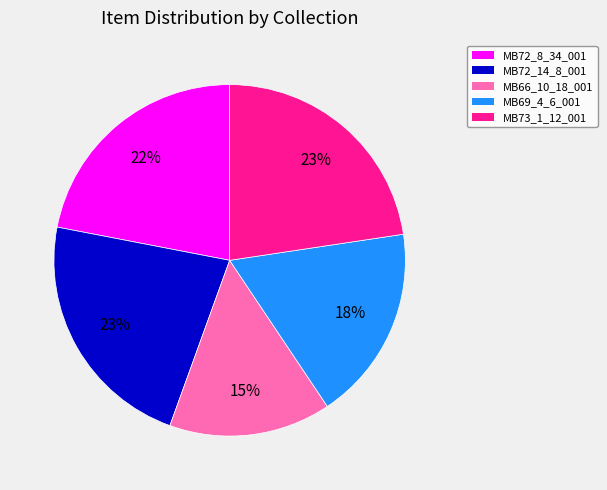

Is the sum of MB72_14_8_001 and MB72_8_34_001 greater than half?

No